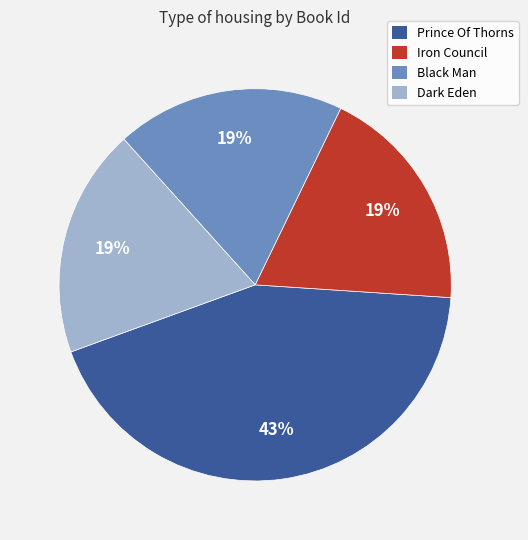

Is there any slice that represents more than half of the pie?

No